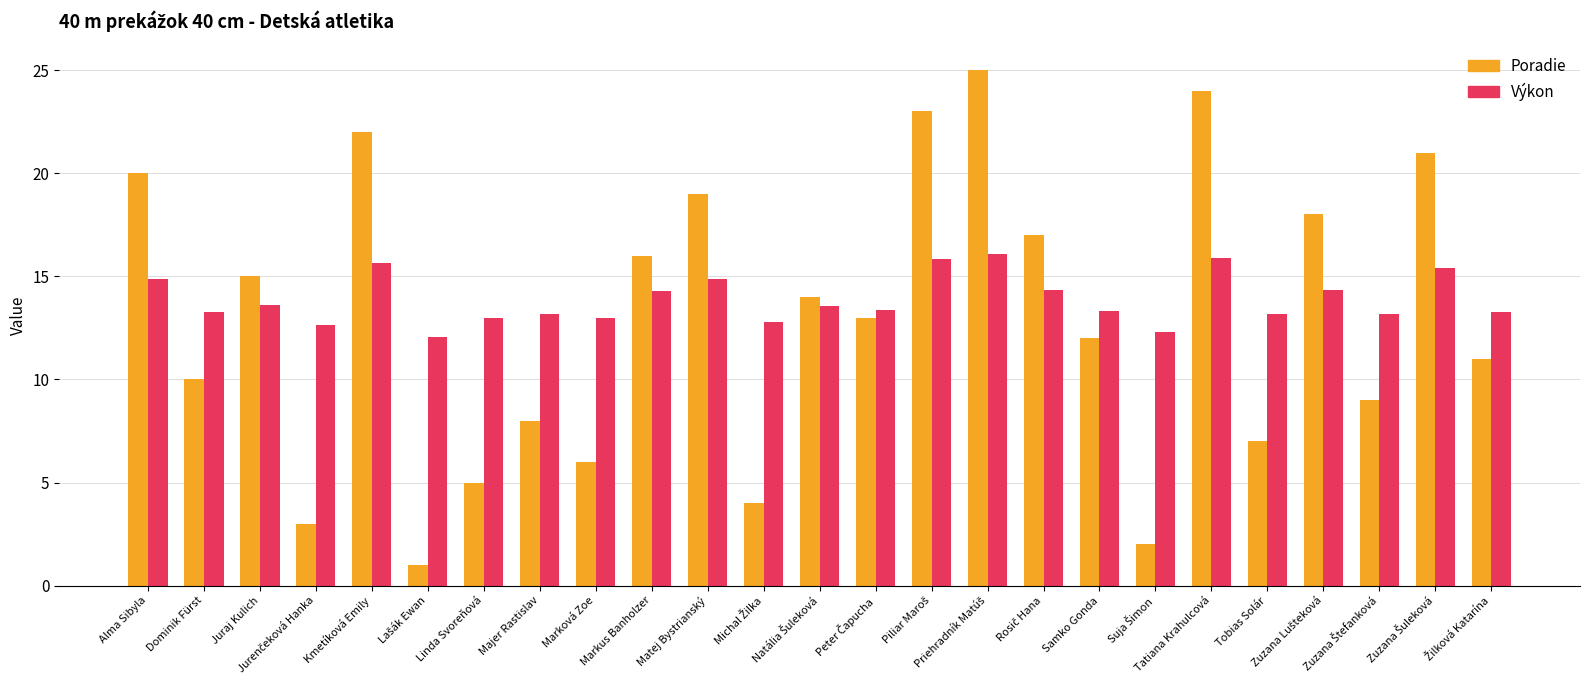

What is the average value of the Výkon series?

13.9